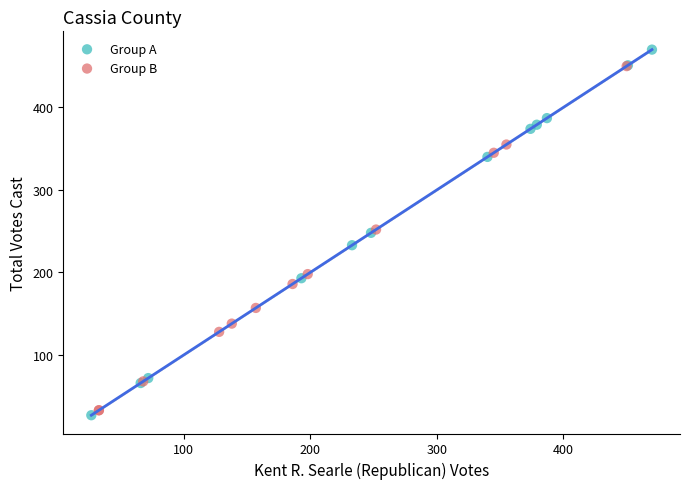

What are all the series names shown in the legend?

Group A, Group B